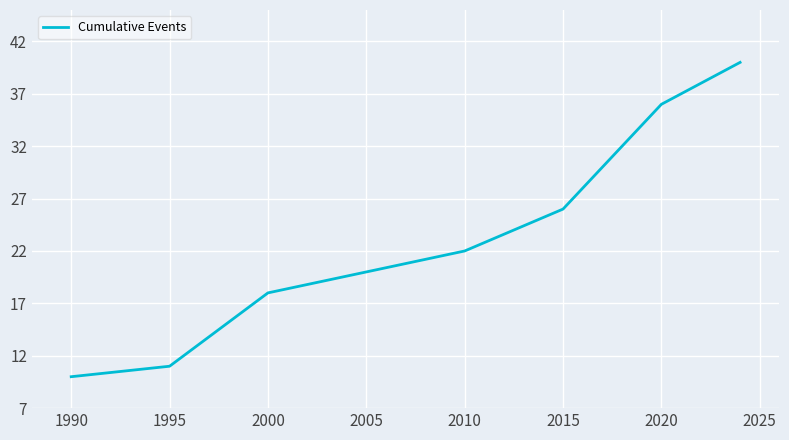

What is the difference between the maximum and minimum values?

30